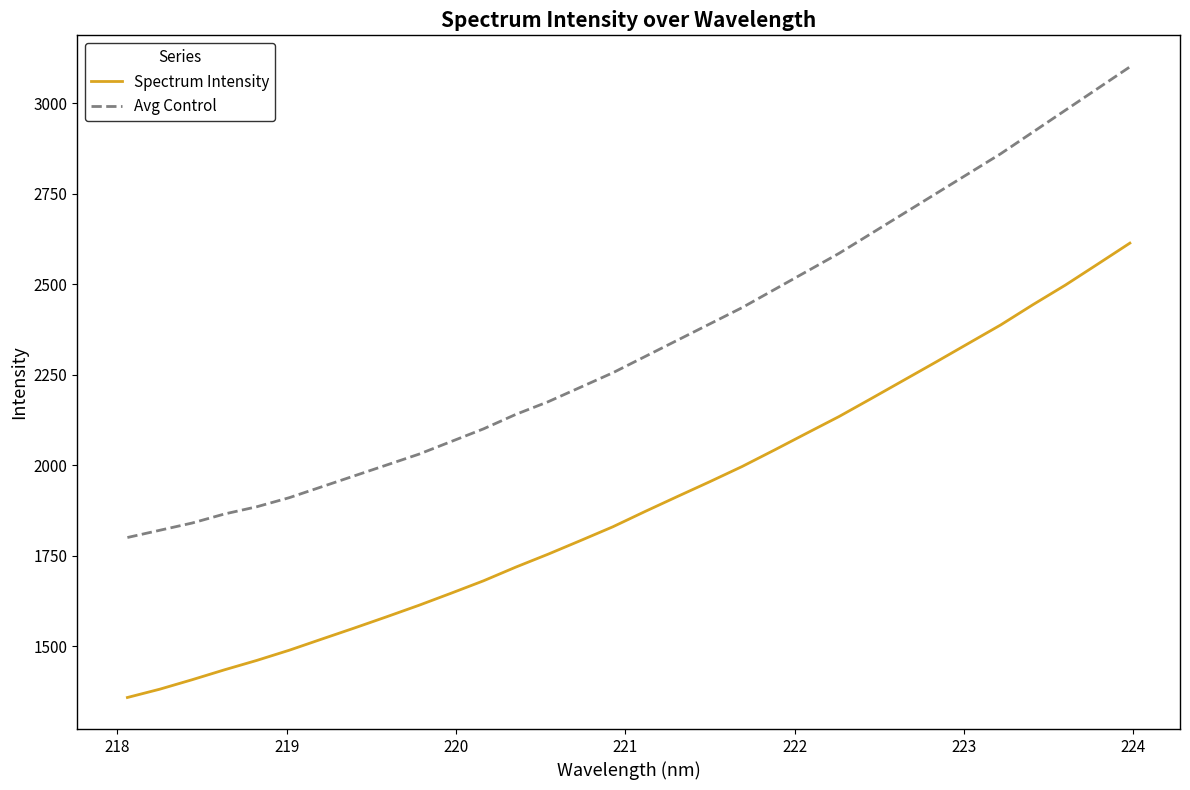

True or false: Spectrum Intensity and Avg Control cross at least once.

False